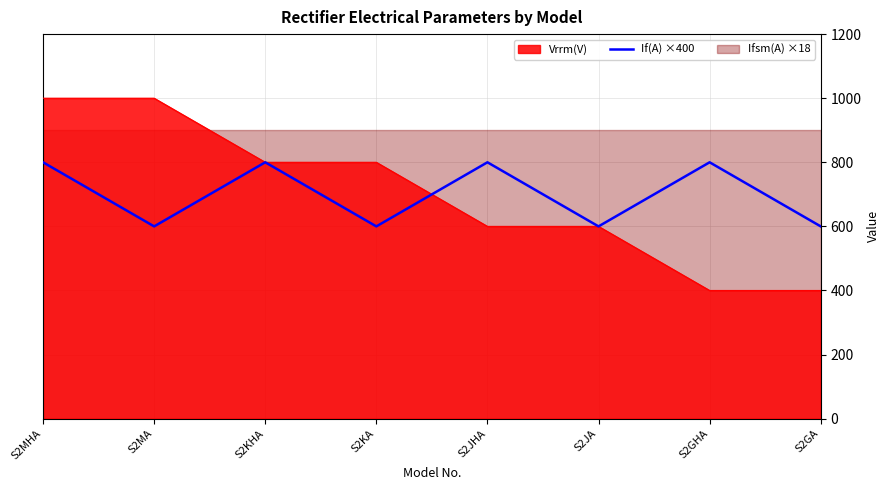

Reading right to left, what are all the values shown in this chart?

600	800	600	800	600	800	600	800